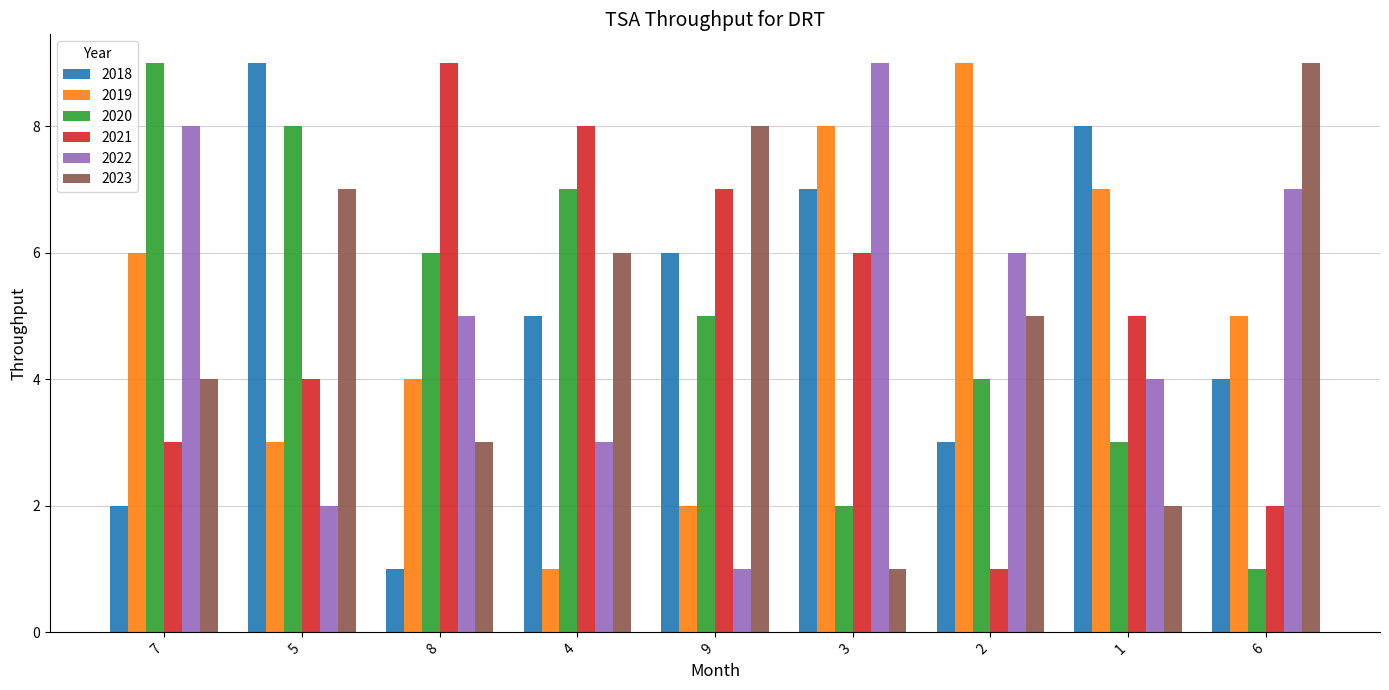

What is the greatest value displayed?

9